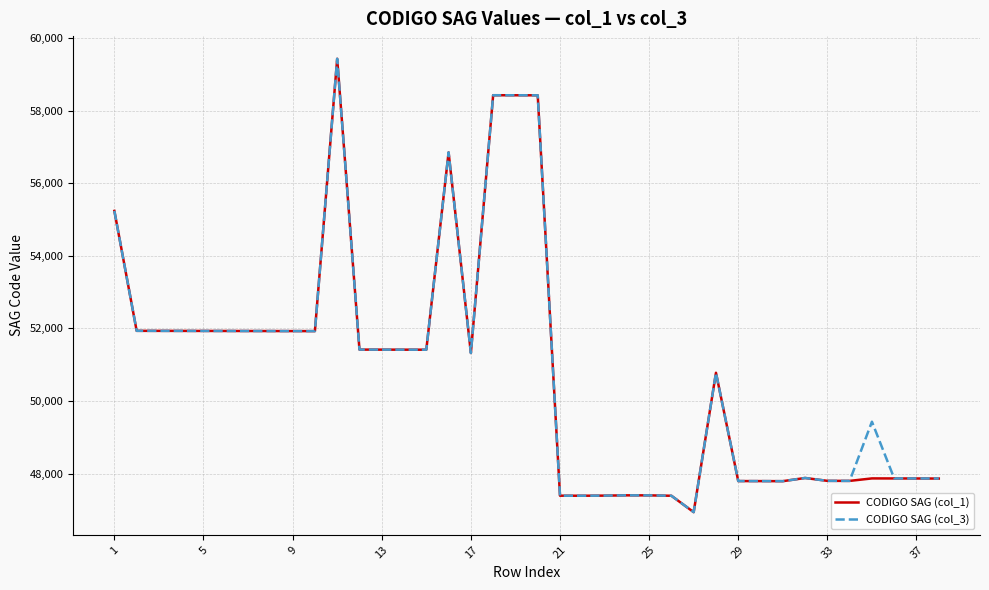

What are all the series names shown in the legend?

CODIGO SAG (col_1), CODIGO SAG (col_3)